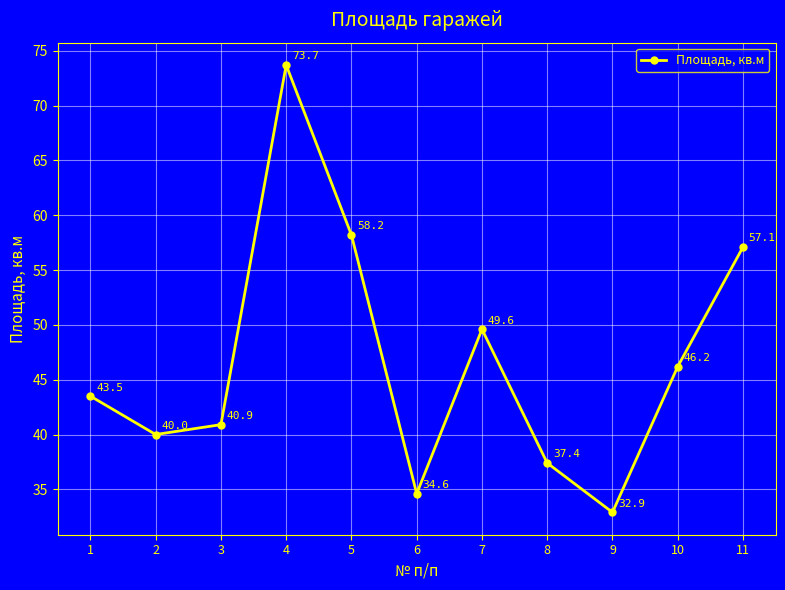

True or false: the data shows 34.6 at 6.

True